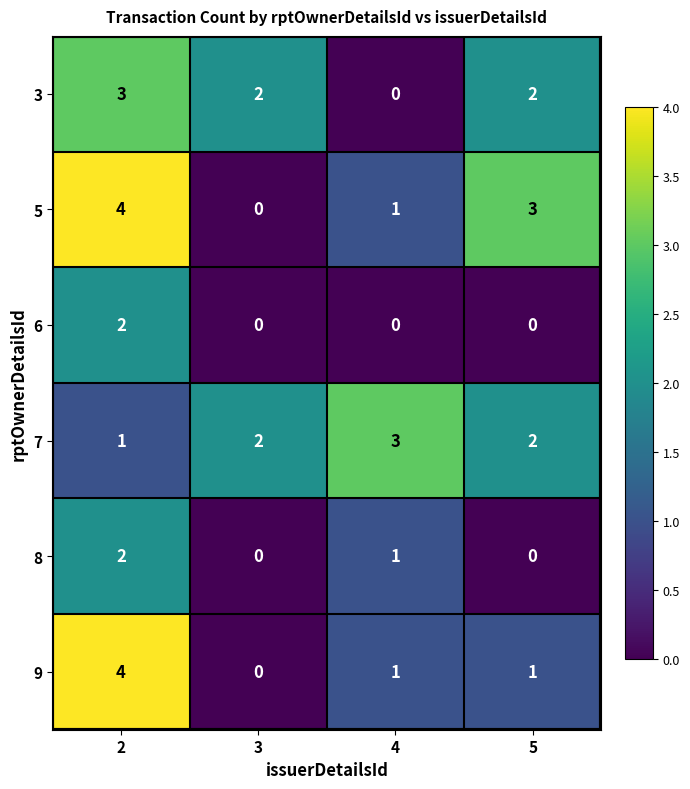

Reading left to right, list all the values displayed in this chart.

3: 2=3	3=2	4=0	5=2
5: 2=4	3=0	4=1	5=3
6: 2=2	3=0	4=0	5=0
7: 2=1	3=2	4=3	5=2
8: 2=2	3=0	4=1	5=0
9: 2=4	3=0	4=1	5=1